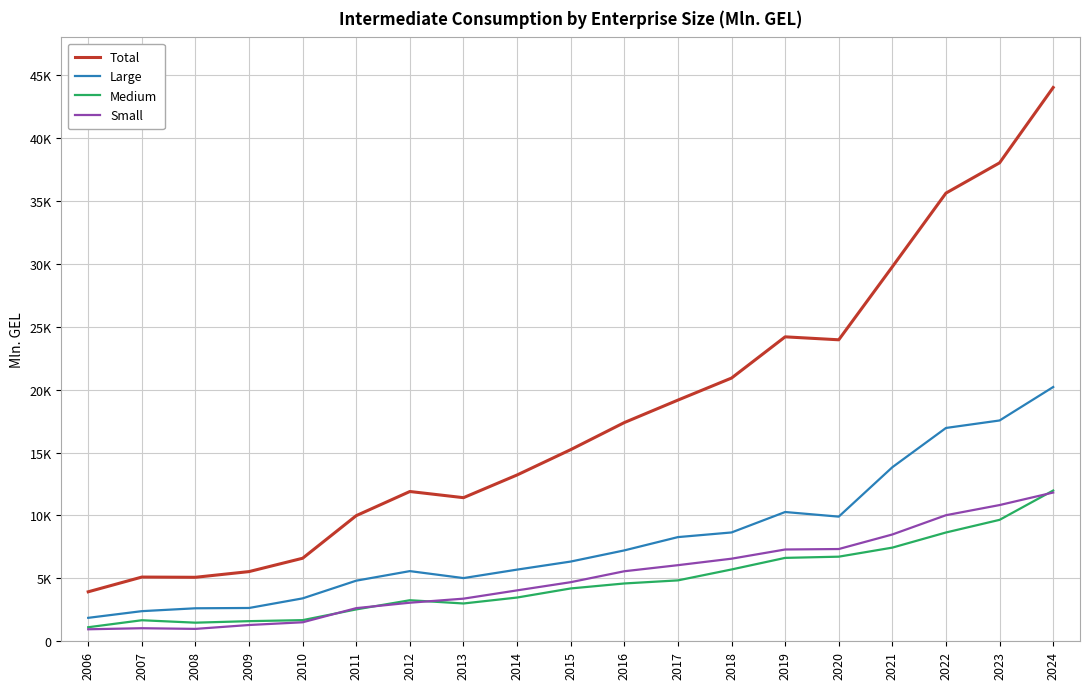

Reading left to right, list all the values displayed in this chart.

Total: 3933.1	5103.7	5085.8	5539.0	6600.5	9986.3	11905.3	11414.5	13219.2	15232.9	17384.5	19170.5	20922.4	24198.8	23964.3	29770.2	35624.6	38030.5	44017.9
Large: 1863.1	2394.2	2622.6	2646.1	3410.3	4817.7	5577.0	5022.5	5696.2	6336.8	7223.7	8280.3	8650.2	10274.5	9907.6	13836.1	16956.2	17550.7	20210.6
Medium: 1115.9	1671.7	1478.6	1599.2	1680.0	2533.5	3263.0	3004.4	3477.0	4199.5	4594.9	4840.4	5707.8	6628.9	6724.6	7444.7	8647.4	9652.2	11983.7
Small: 954.2	1037.8	984.6	1293.7	1510.2	2635.0	3065.3	3387.6	4046.0	4696.6	5565.8	6049.7	6564.4	7295.4	7332.1	8489.4	10021.0	10827.7	11823.6